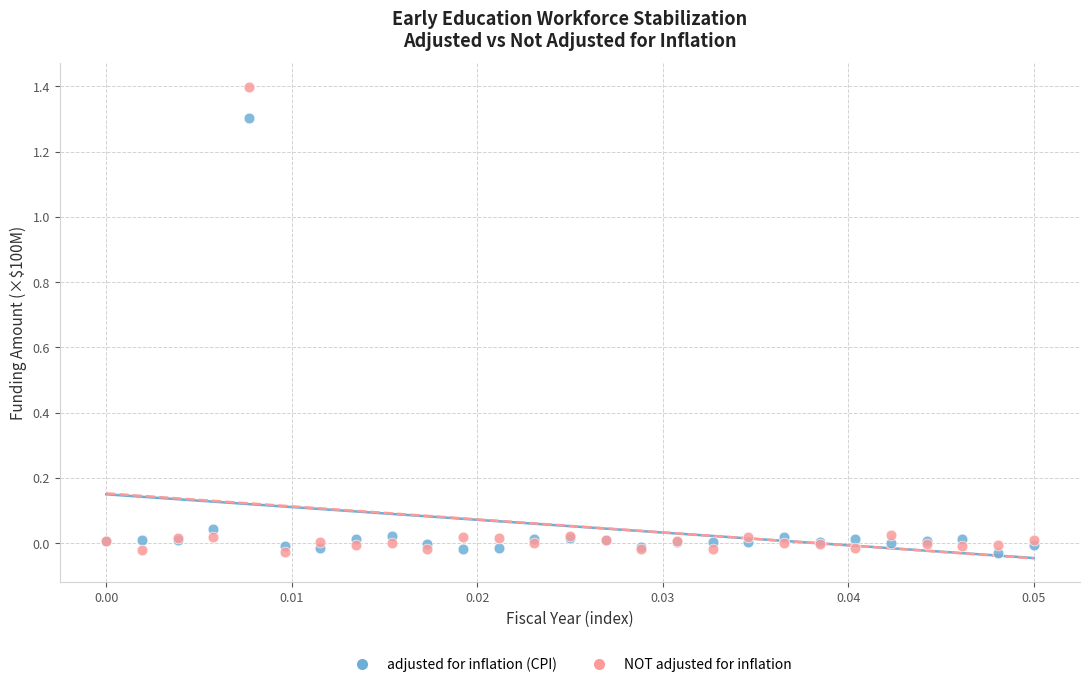

Which series reaches the maximum Y coordinate?

NOT adjusted for inflation